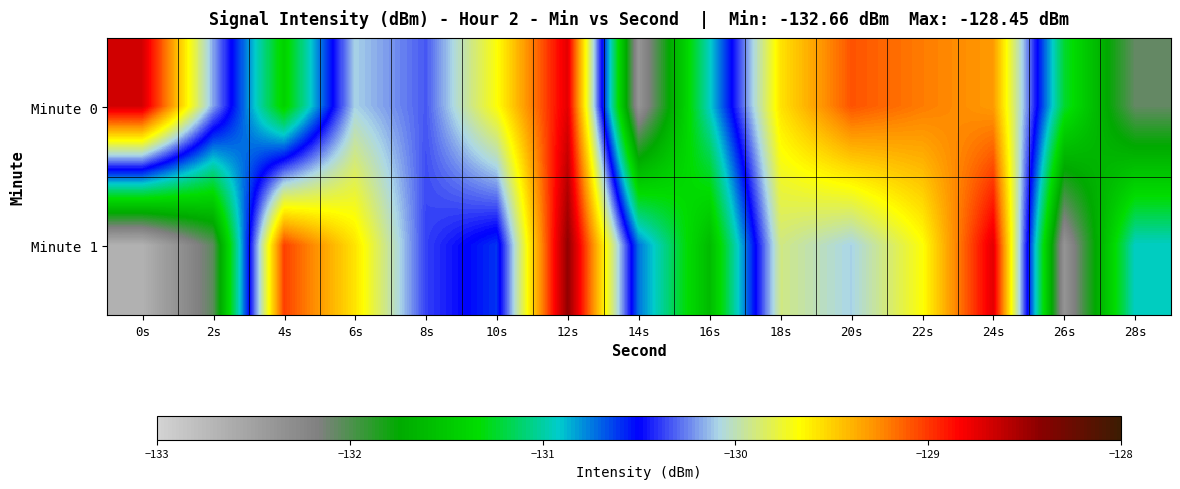

Reading left to right, list all the values displayed in this chart.

Minute 0: 0s=-128.7	2s=-130.2	4s=-131.4	6s=-130.1	8s=-130.3	10s=-129.7	12s=-128.7	14s=-132.4	16s=-130.9	18s=-129.6	20s=-129.1	22s=-129.2	24s=-129.3	26s=-131.2	28s=-132.1
Minute 1: 0s=-132.7	2s=-132.0	4s=-129.0	6s=-129.6	8s=-130.4	10s=-130.6	12s=-128.4	14s=-130.7	16s=-131.6	18s=-129.9	20s=-130.1	22s=-129.7	24s=-128.7	26s=-132.4	28s=-130.9